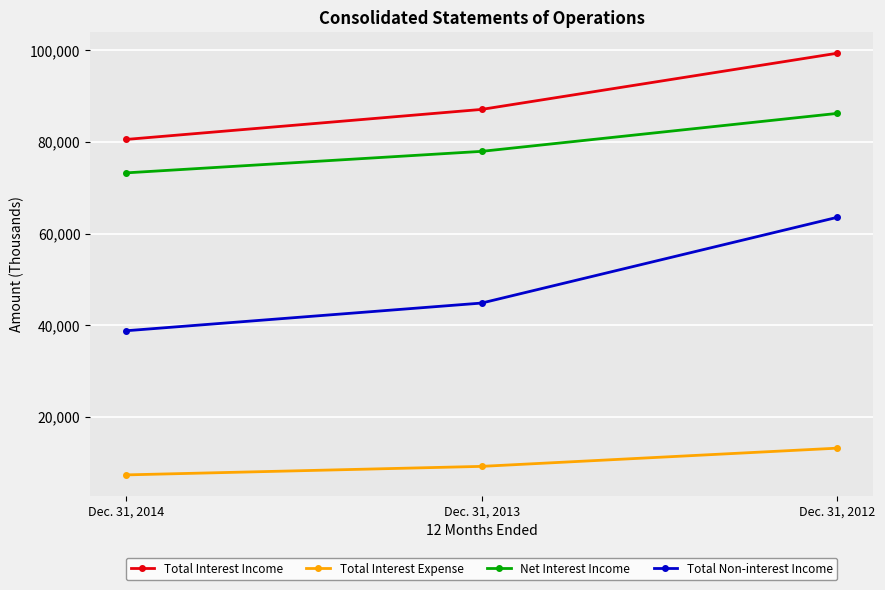

What is the average value of the Total Non-interest Income series?

49056